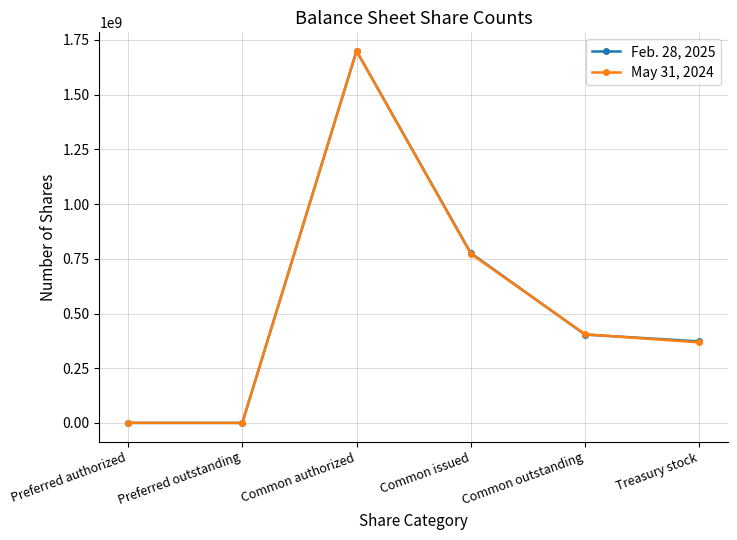

What is the label of the 6th point from the right?

Preferred authorized